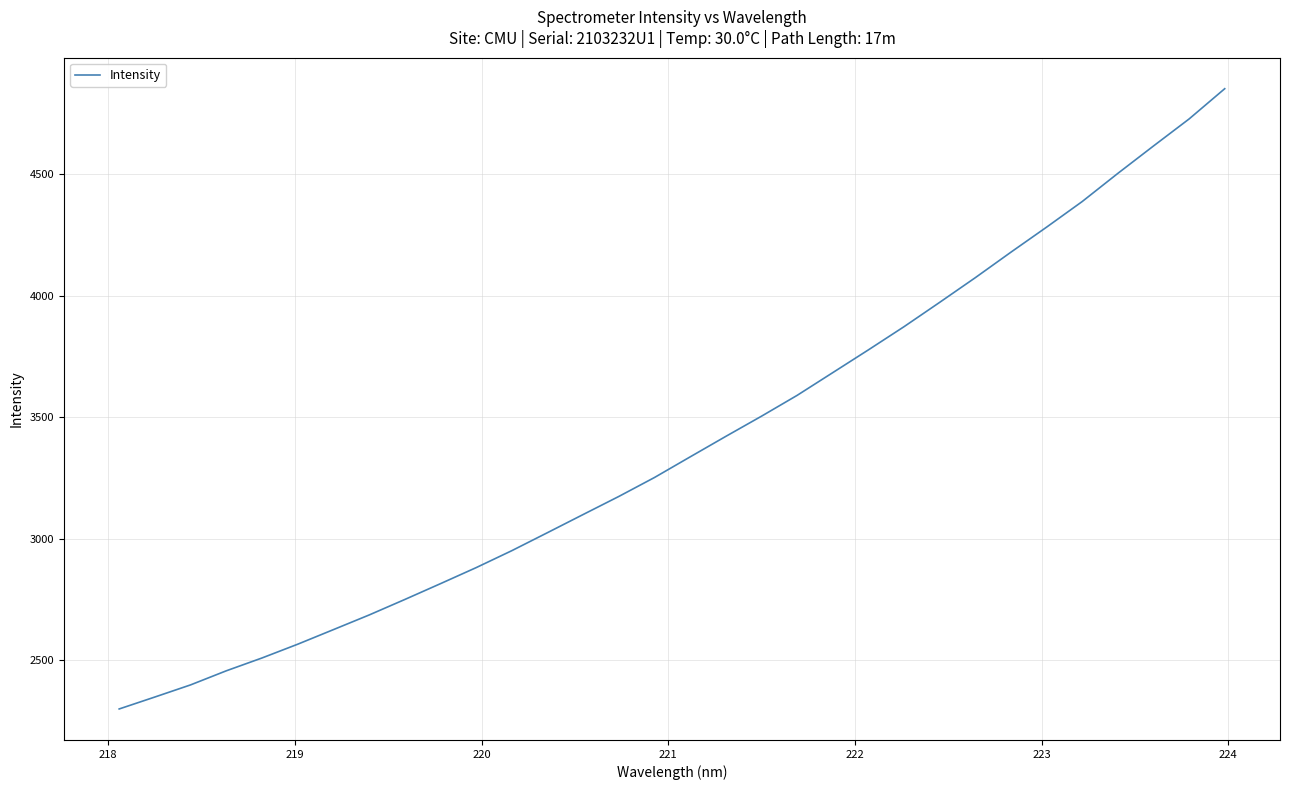

What is the greatest value displayed?

4852.1